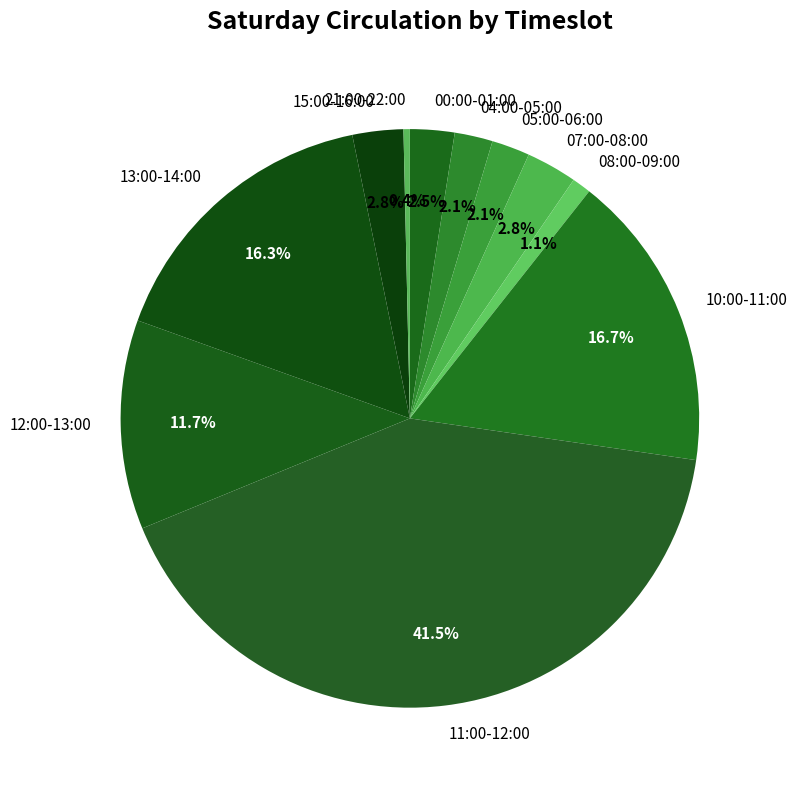

What is the largest slice in the pie chart?

11:00-12:00